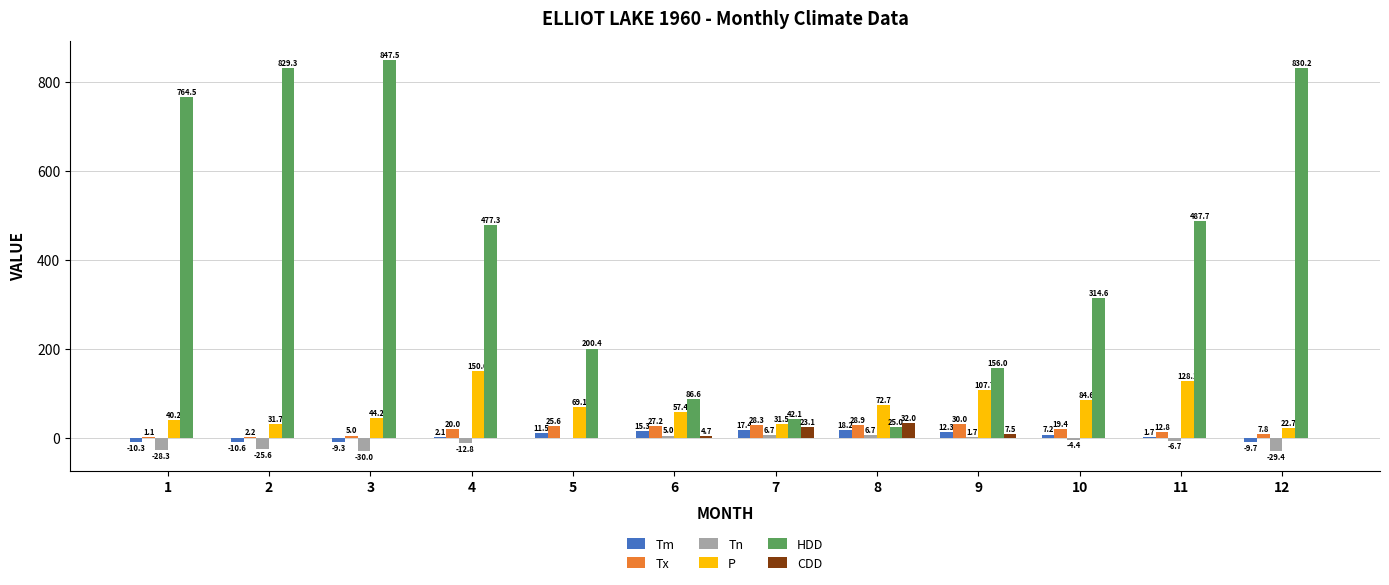

What is the difference between the Tx values at 4 and 5?

5.6